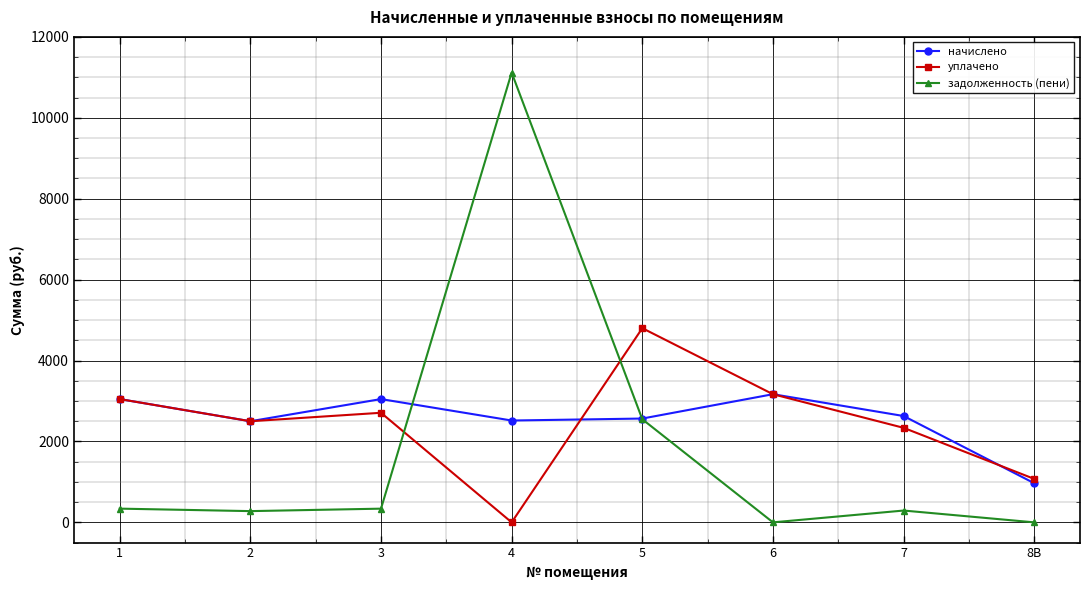

What is the sum of the задолженность (пени) values at 2 and 8В?

277.7